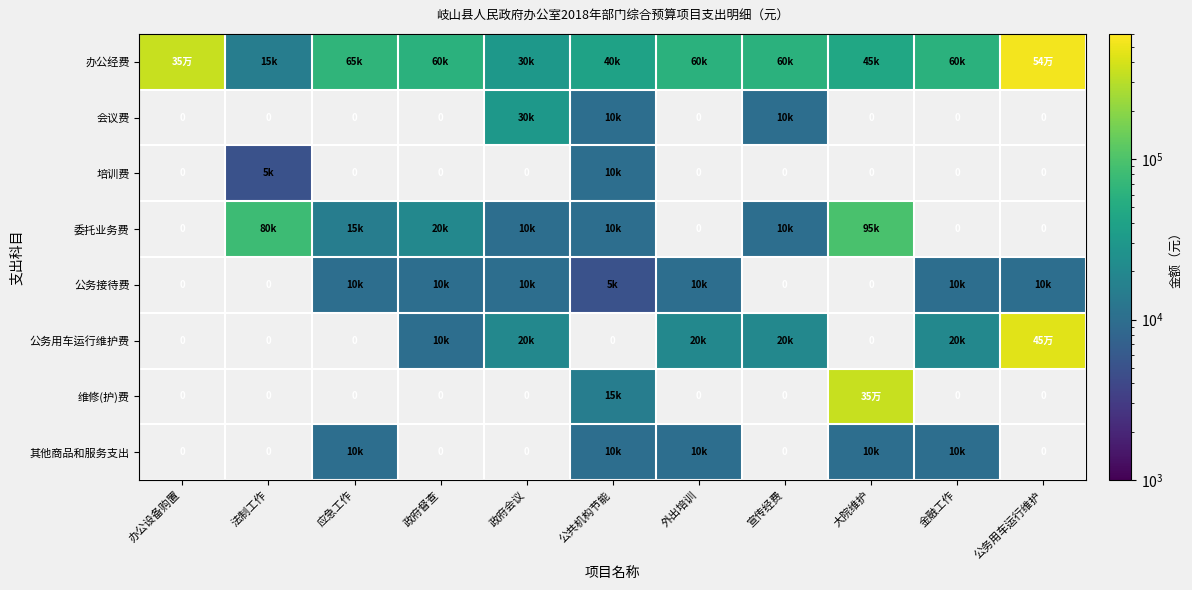

Which series has the largest total across all categories?

办公经费